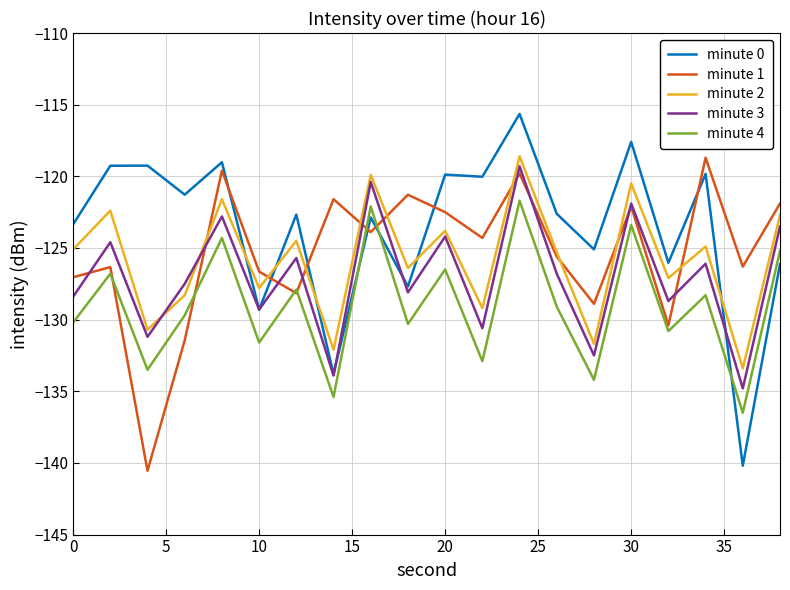

What are all the series names shown in the legend?

minute 0, minute 1, minute 2, minute 3, minute 4